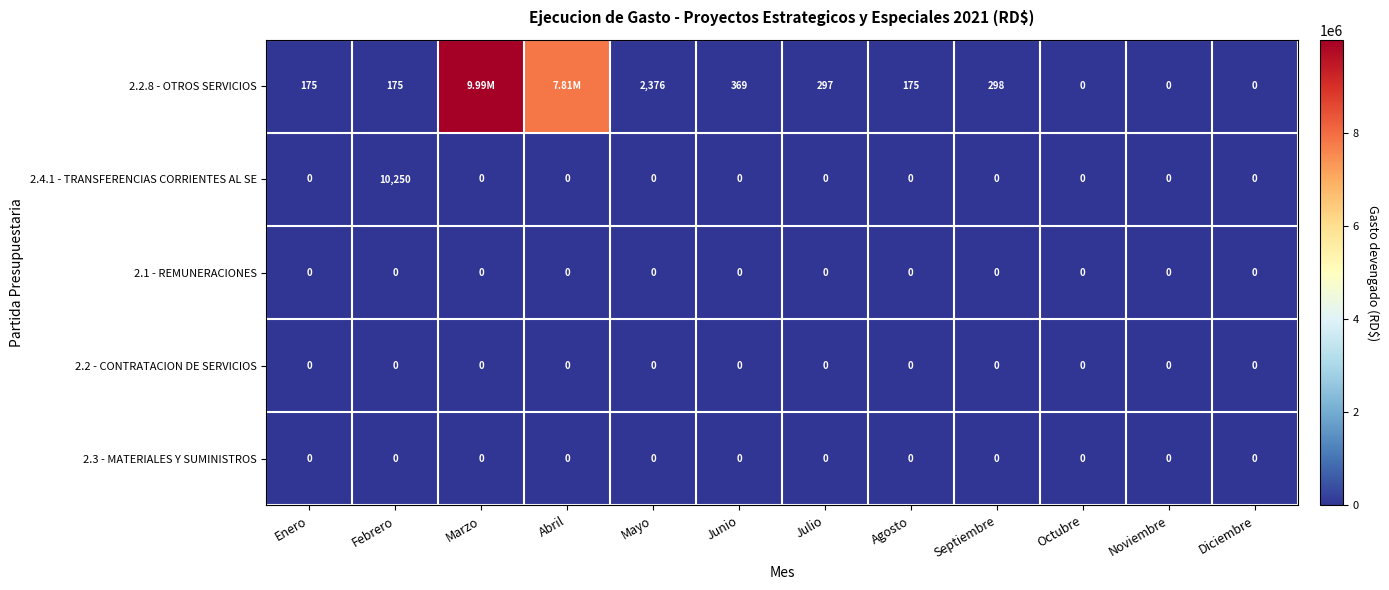

Which series has the largest range (max minus min)?

2.2.8 - OTROS SERVICIOS